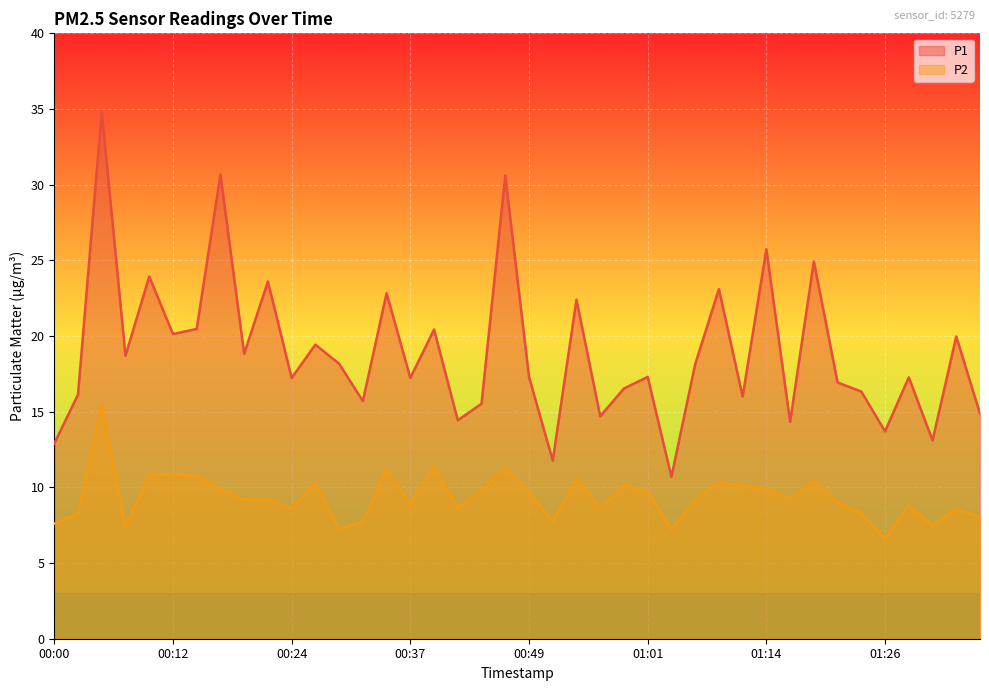

Reading left to right, extract all data points from this chart.

P1: 00:00=12.9	00:02=16.1	00:05=34.8	00:07=18.7	00:10=23.9	00:12=20.1	00:15=20.5	00:17=30.7	00:19=18.8	00:22=23.6	00:24=17.2	00:27=19.4	00:29=18.2	00:32=15.7	00:34=22.8	00:37=17.2	00:39=20.4	00:41=14.4	00:44=15.5	00:47=30.6	00:49=17.3	00:52=11.8	00:54=22.4	00:56=14.7	00:59=16.5	01:01=17.3	01:04=10.7	01:06=18.1	01:09=23.1	01:11=16.0	01:14=25.7	01:16=14.3	01:19=24.9	01:21=16.9	01:23=16.3	01:26=13.7	01:28=17.3	01:31=13.1	01:33=20.0	01:36=14.9
P2: 00:00=7.6	00:02=8.3	00:05=15.5	00:07=7.4	00:10=10.8	00:12=10.9	00:15=10.8	00:17=9.9	00:19=9.2	00:22=9.2	00:24=8.6	00:27=10.3	00:29=7.3	00:32=7.7	00:34=11.2	00:37=8.9	00:39=11.4	00:41=8.6	00:44=9.8	00:47=11.3	00:49=9.7	00:52=7.7	00:54=10.6	00:56=8.6	00:59=10.1	01:01=9.7	01:04=7.2	01:06=9.2	01:09=10.3	01:11=10.1	01:14=9.9	01:16=9.2	01:19=10.5	01:21=9.0	01:23=8.3	01:26=6.6	01:28=8.8	01:31=7.5	01:33=8.6	01:36=8.0